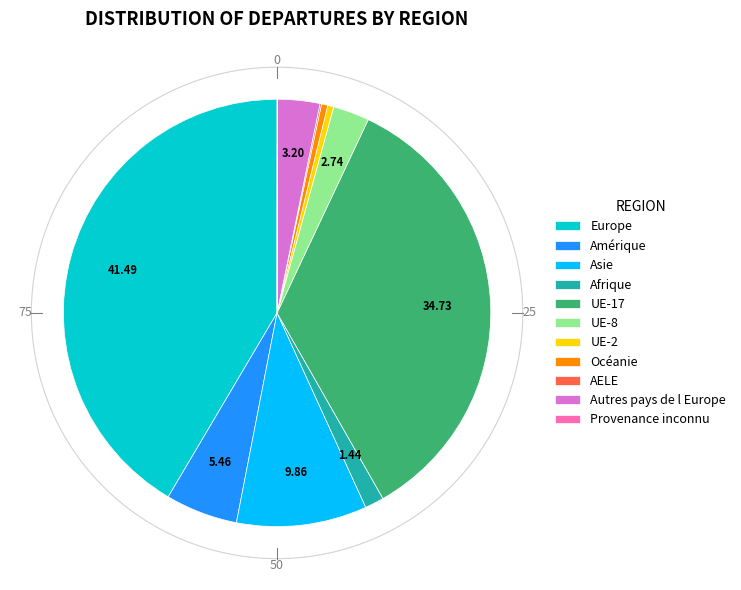

Does Afrique represent more than half of the total?

No